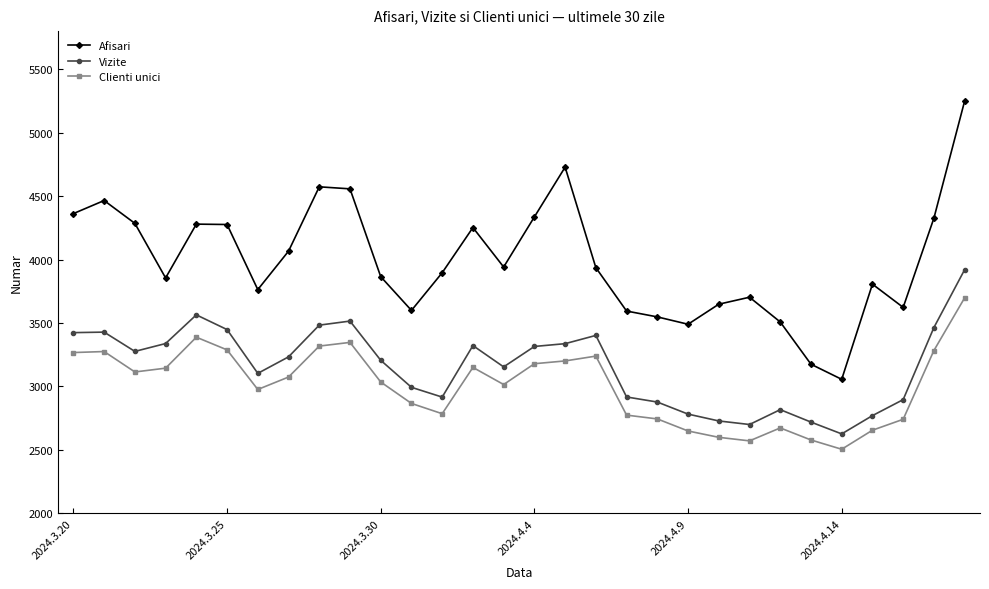

Rank the series by their average value, from lowest to highest.

Clienti unici, Vizite, Afisari